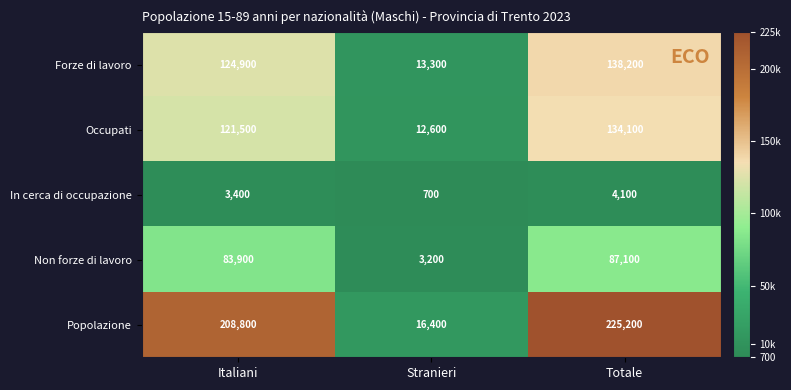

What value does the Forze di lavoro series have at Italiani?

124900